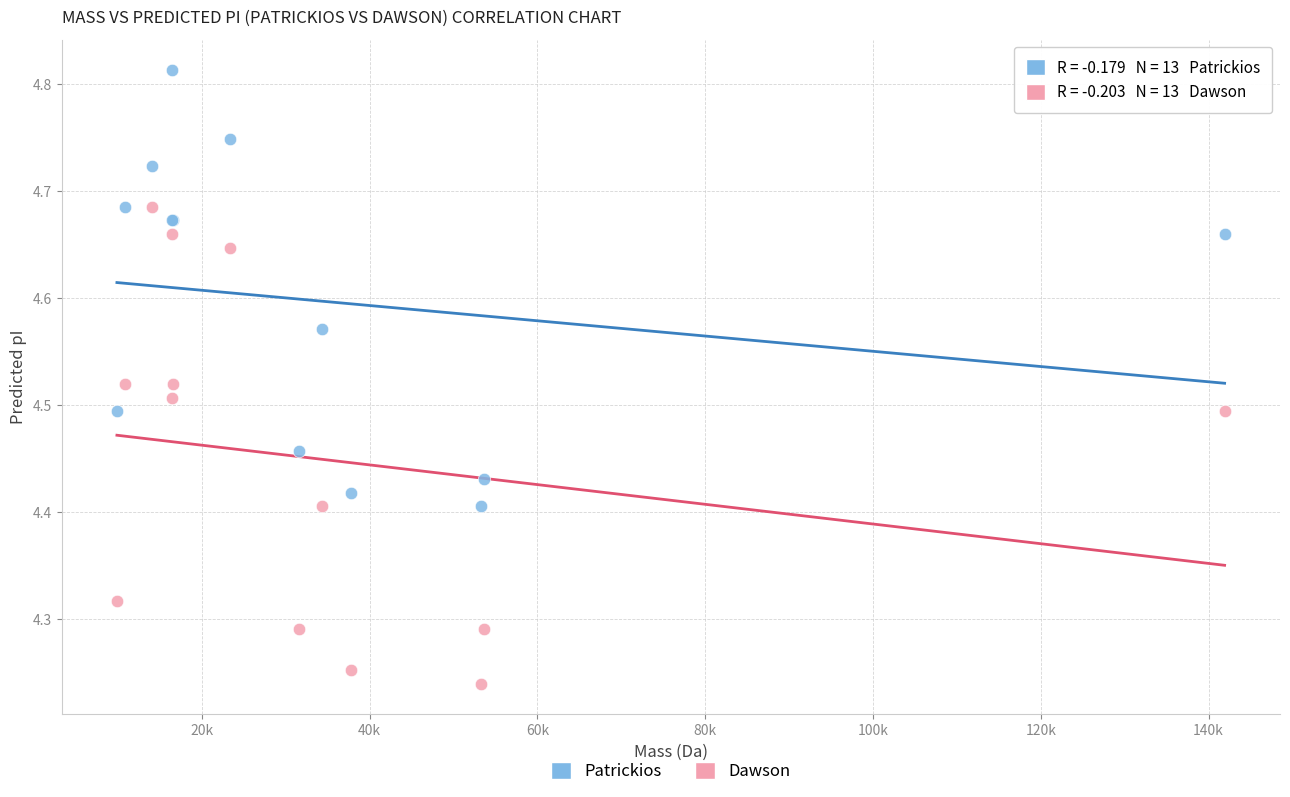

What are all the series names shown in the legend?

Patrickios, Dawson